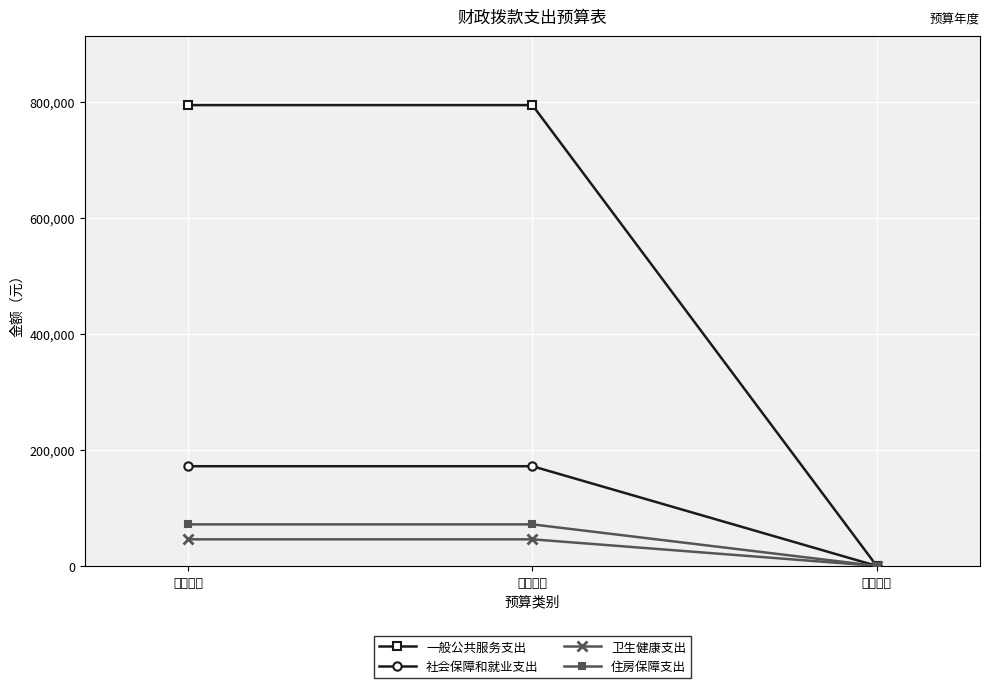

What is the maximum value shown in the chart?

794121.3